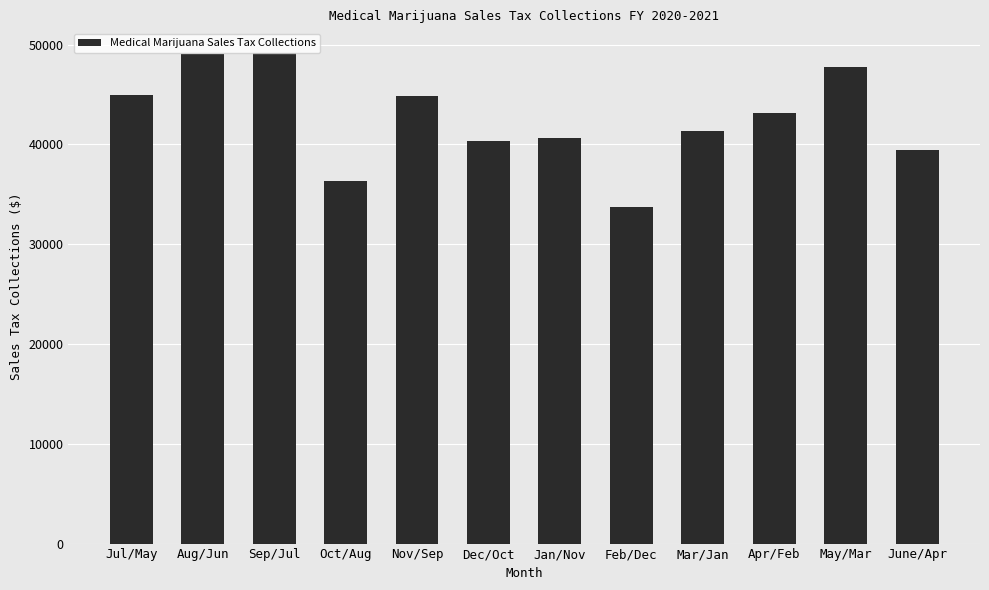

What is the ratio of the value at Jul/May to the value at June/Apr?

1.1